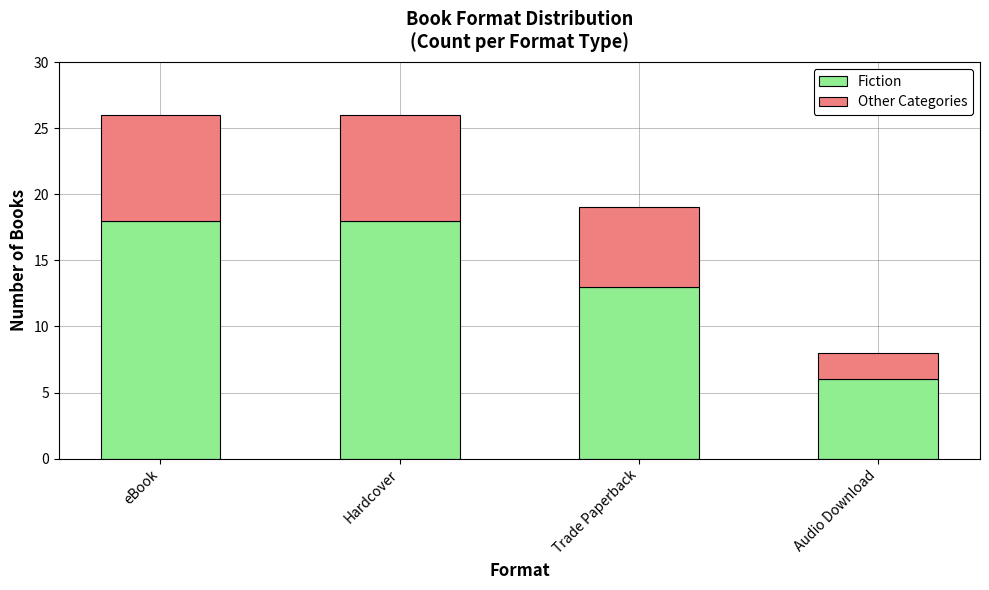

What is the approximate value of Fiction at Audio Download?

6